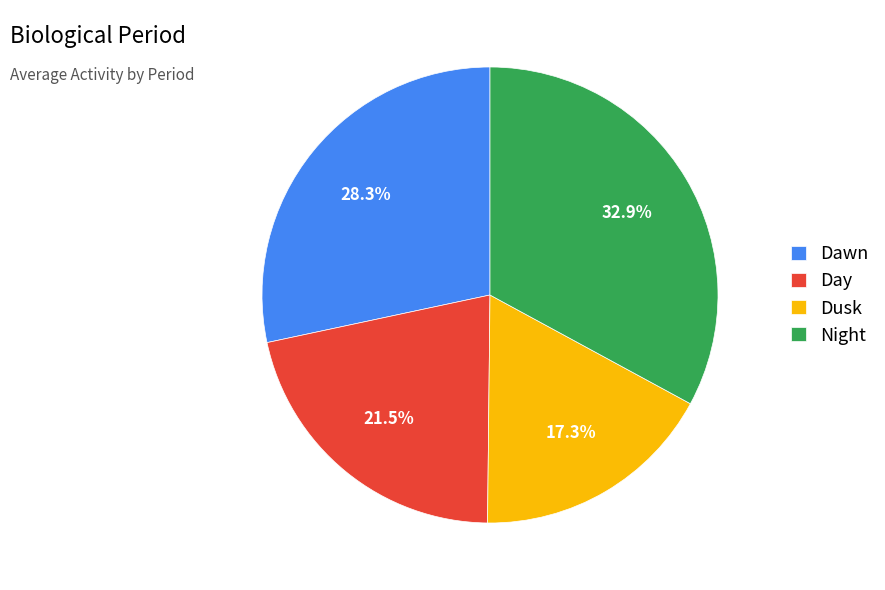

What is the total percentage of Night and Day?

54.4%